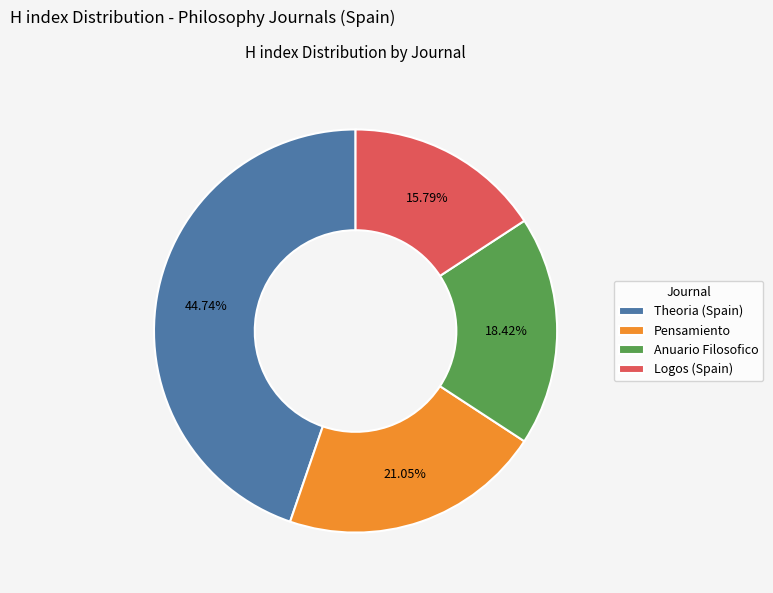

Is it true that Theoria (Spain) is 59% of the pie?

False